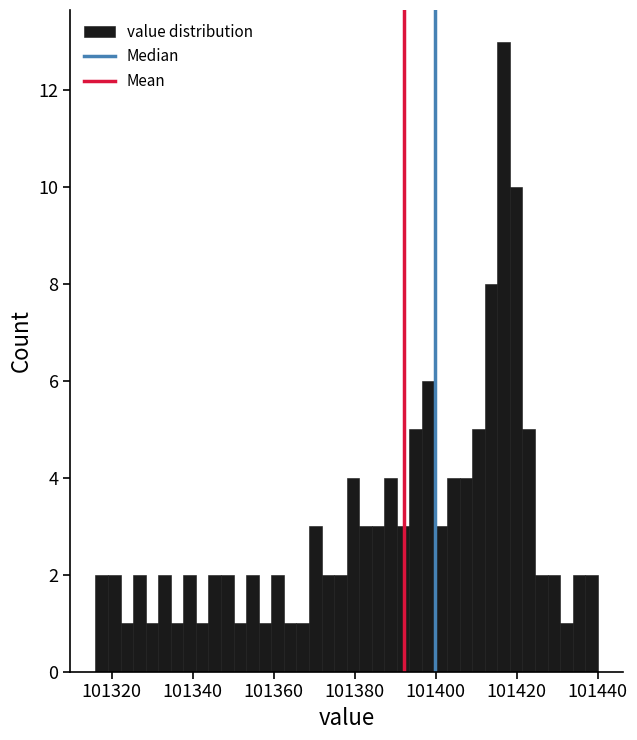

Read against the x-axis, roughly where is the centre of the tallest bar?

101416